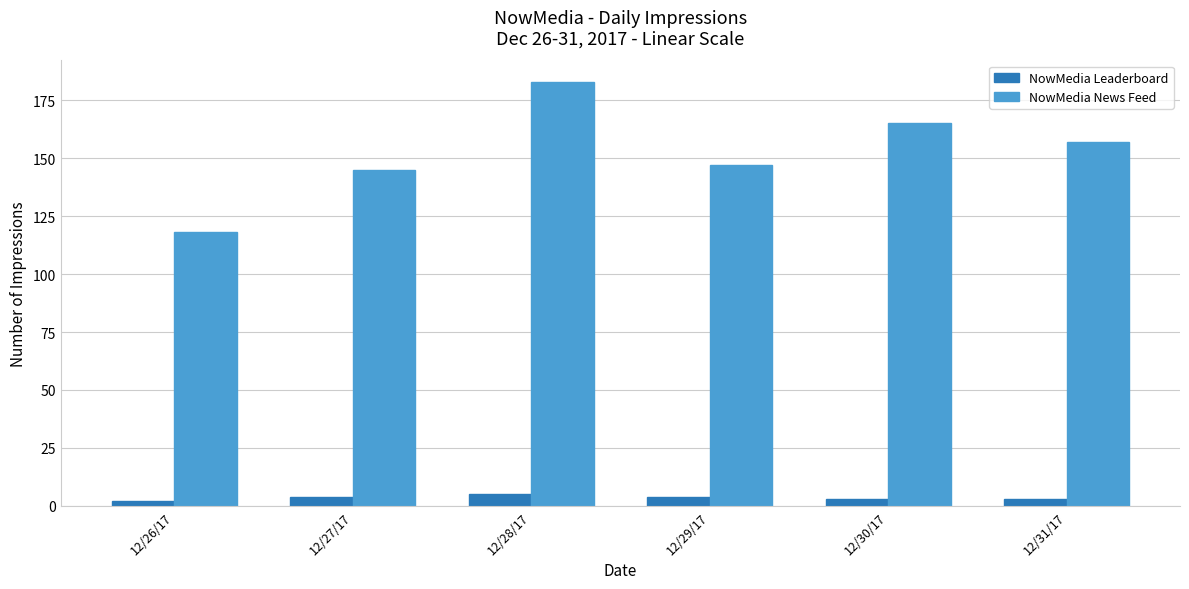

Count the number of data series in this chart.

2